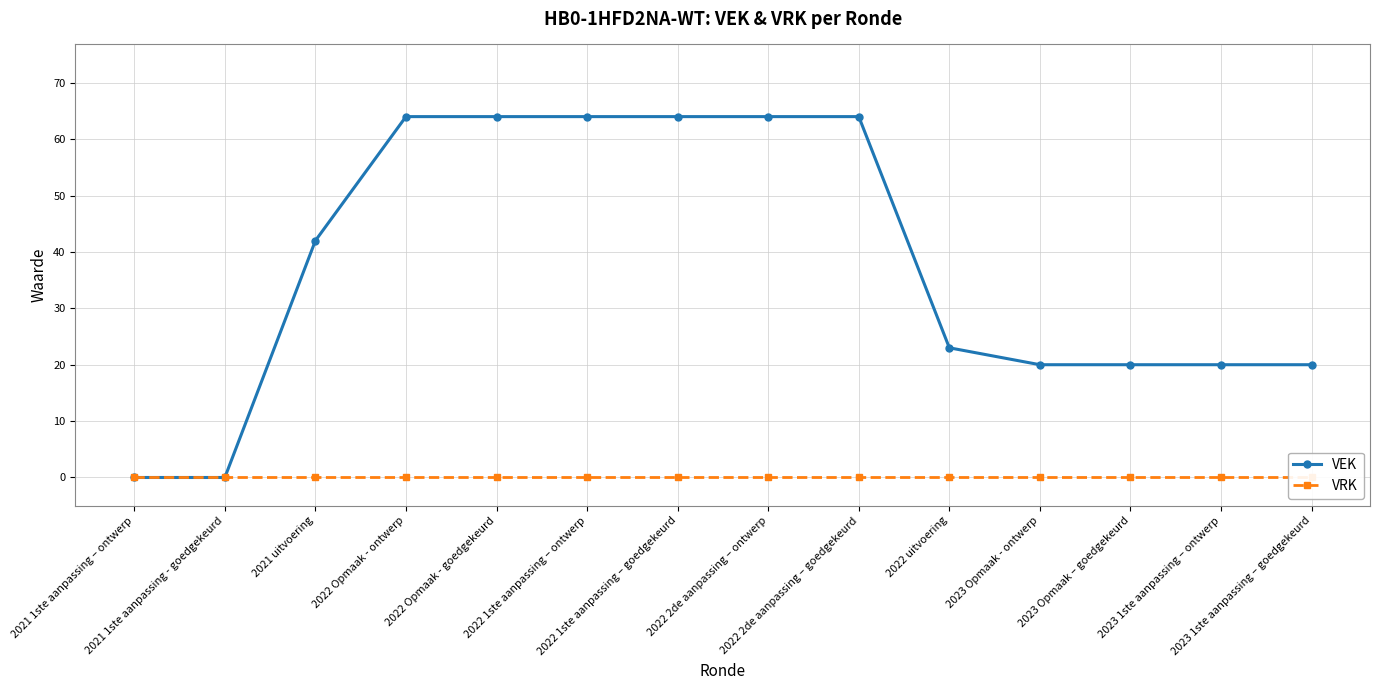

Is it true that VRK equals 0 at 2022 Opmaak - ontwerp?

True